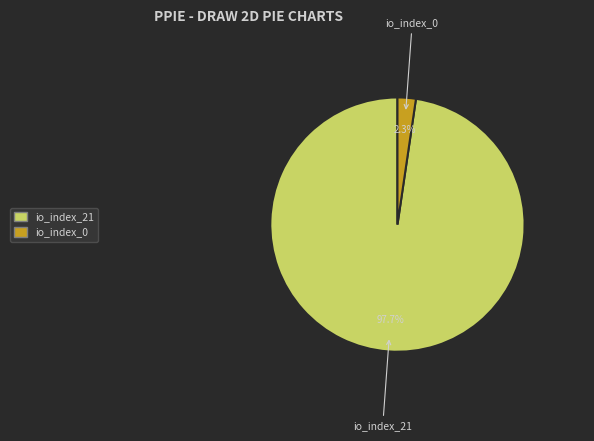

Which slice is the largest?

io_index_21